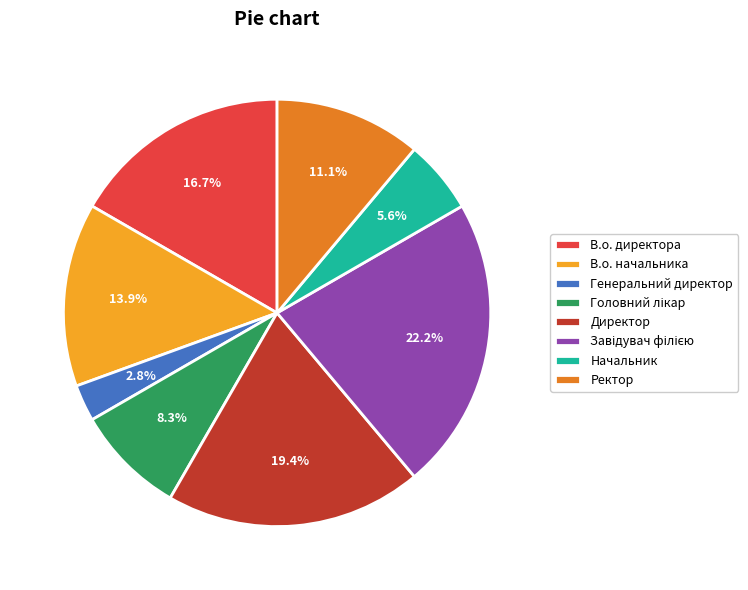

Between В.о. директора and Ректор, which is larger?

В.о. директора